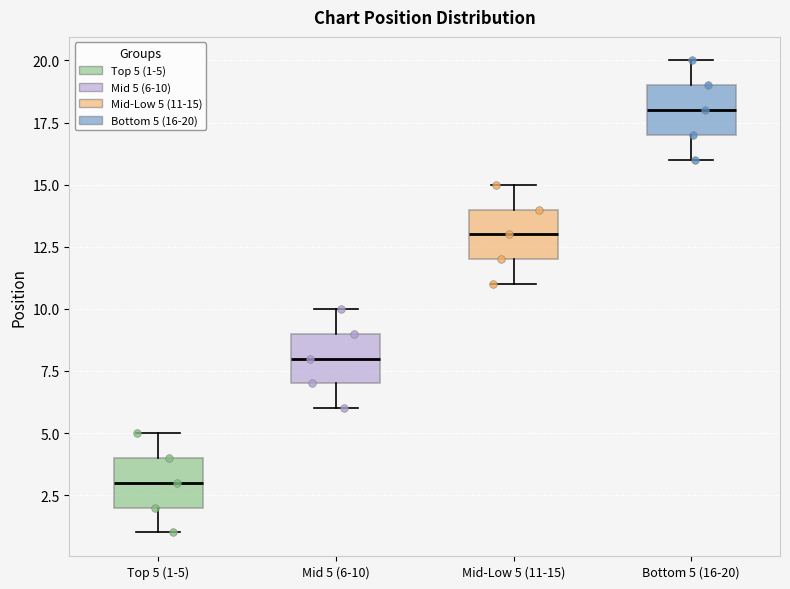

Which box has the highest median line?

Bottom 5 (16-20)